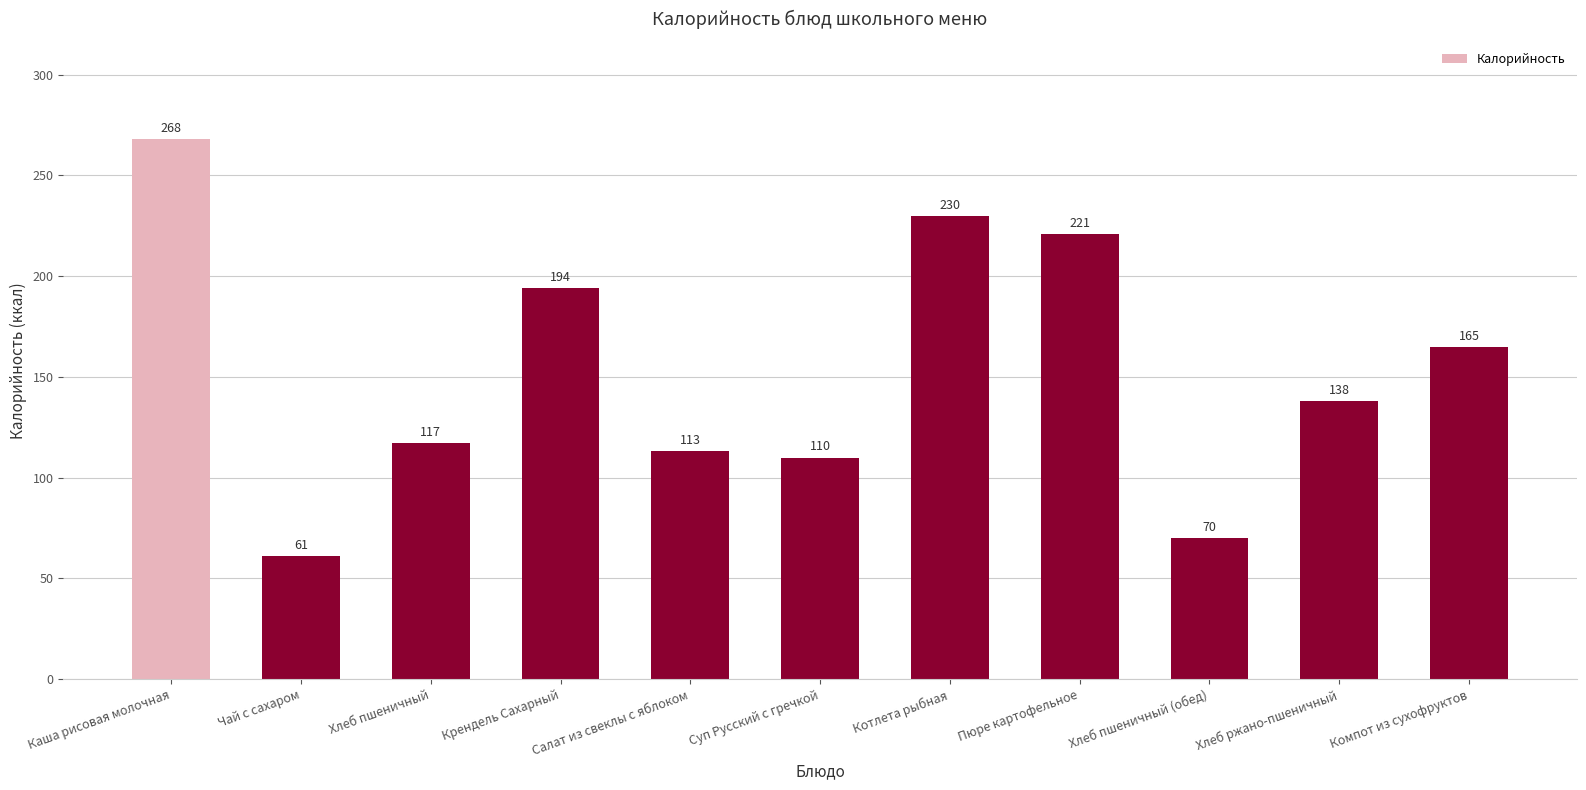

At which label does the data first exceed 138?

Каша рисовая молочная